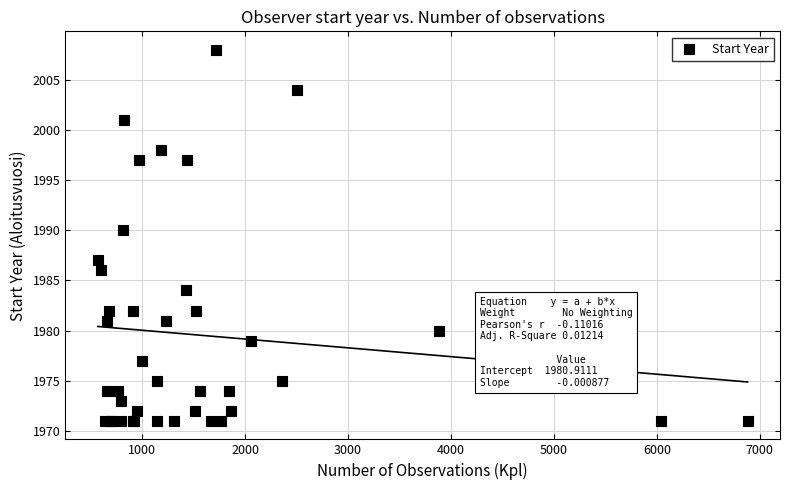

What Y value in the scatter plot is closest to 1989?

1990